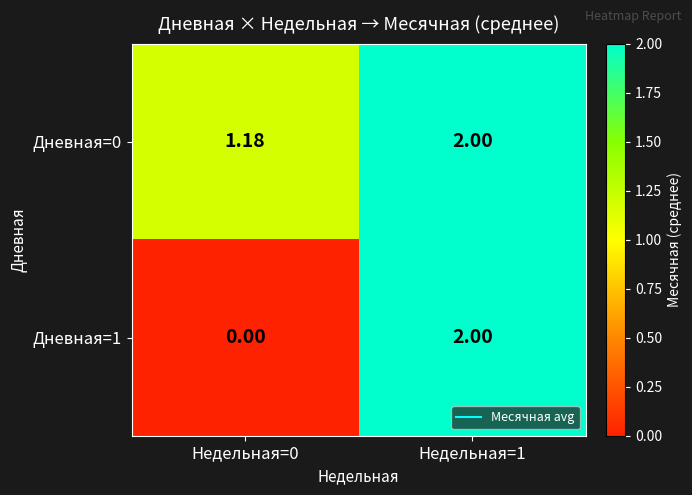

Count the number of categories in the chart.

2